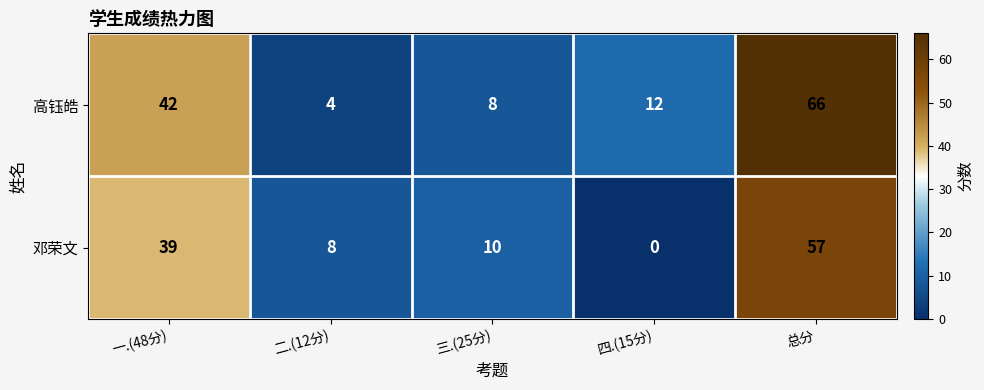

Rank the series at 总分 from lowest to highest value.

邓荣文, 高钰皓